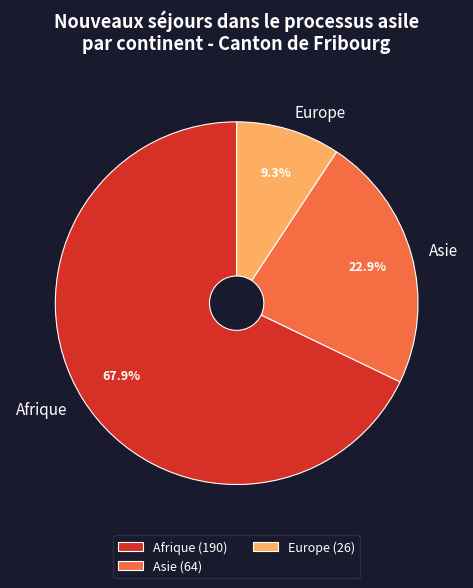

To the nearest percent, what is the difference between the largest and smallest slice percentages?

59%